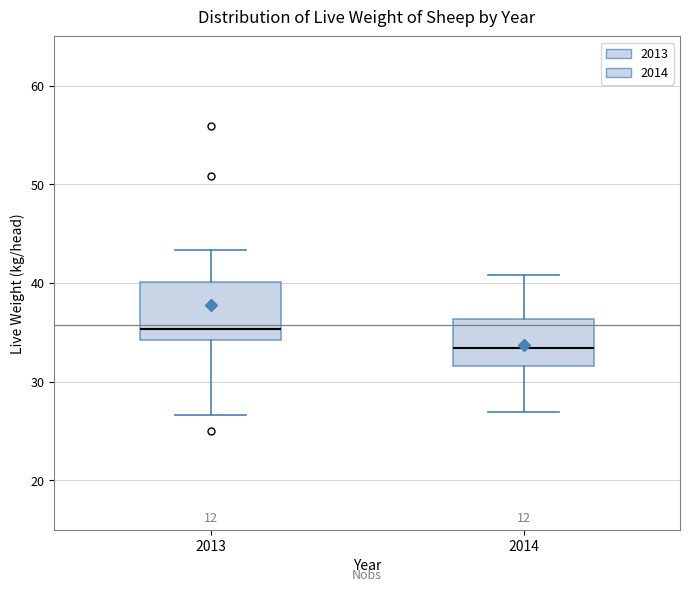

Comparing the boxes themselves (not the whiskers), which one is the tallest?

2013